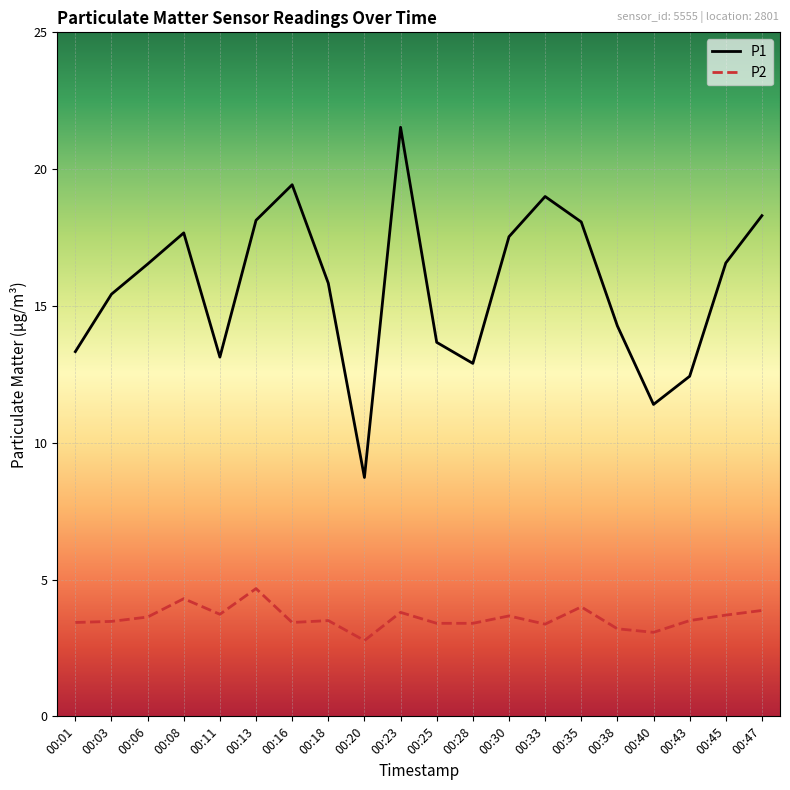

What are all the series names shown in the legend?

P1, P2